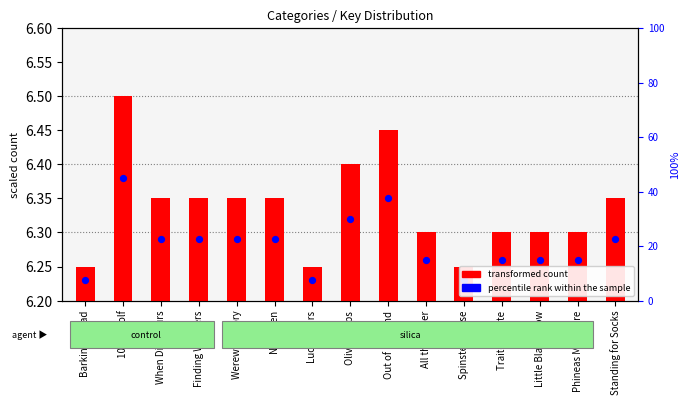

Which series has the largest total across all categories?

percentile rank within the sample